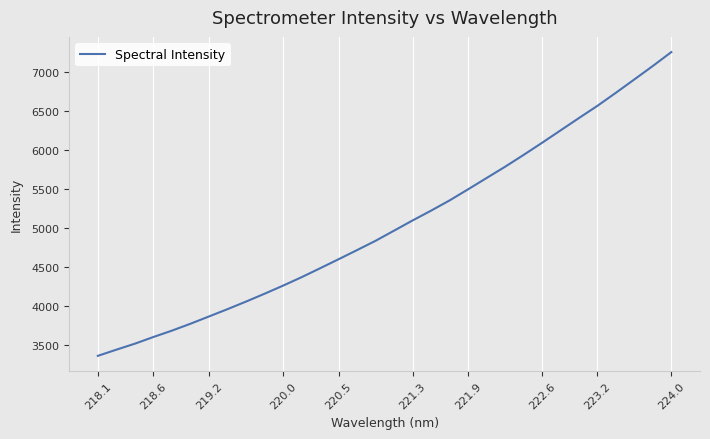

How many lines are shown in the chart?

1